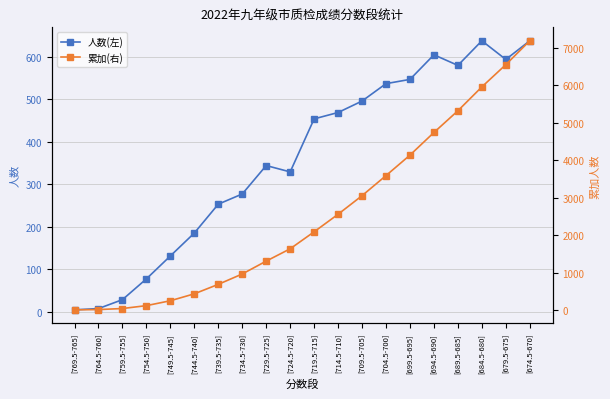

True or false: 累加(右) has a value of 2558 at [714.5-710].

True